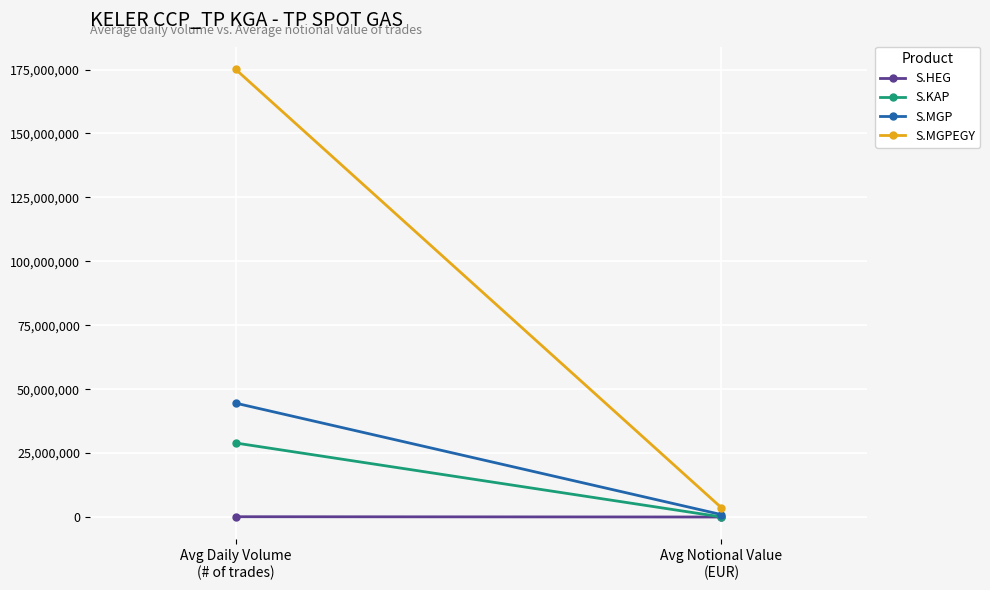

Reading left to right, transcribe all the data shown in this chart.

S.HEG: 117333.3	2318.7
S.KAP: 28955200.0	28177.8
S.MGP: 44542400.0	942867.5
S.MGPEGY: 175116958.3	3613206.9